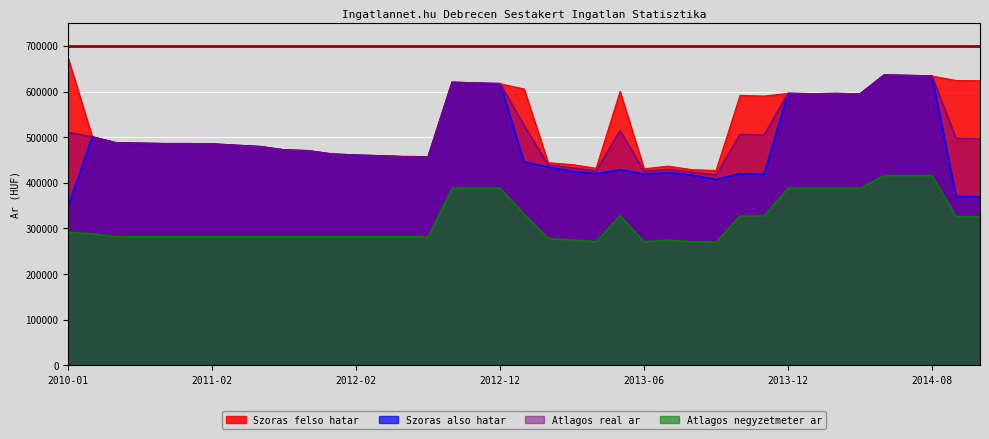

The Szoras also hatar series shows 594471 at 2014-05. True or false?

True